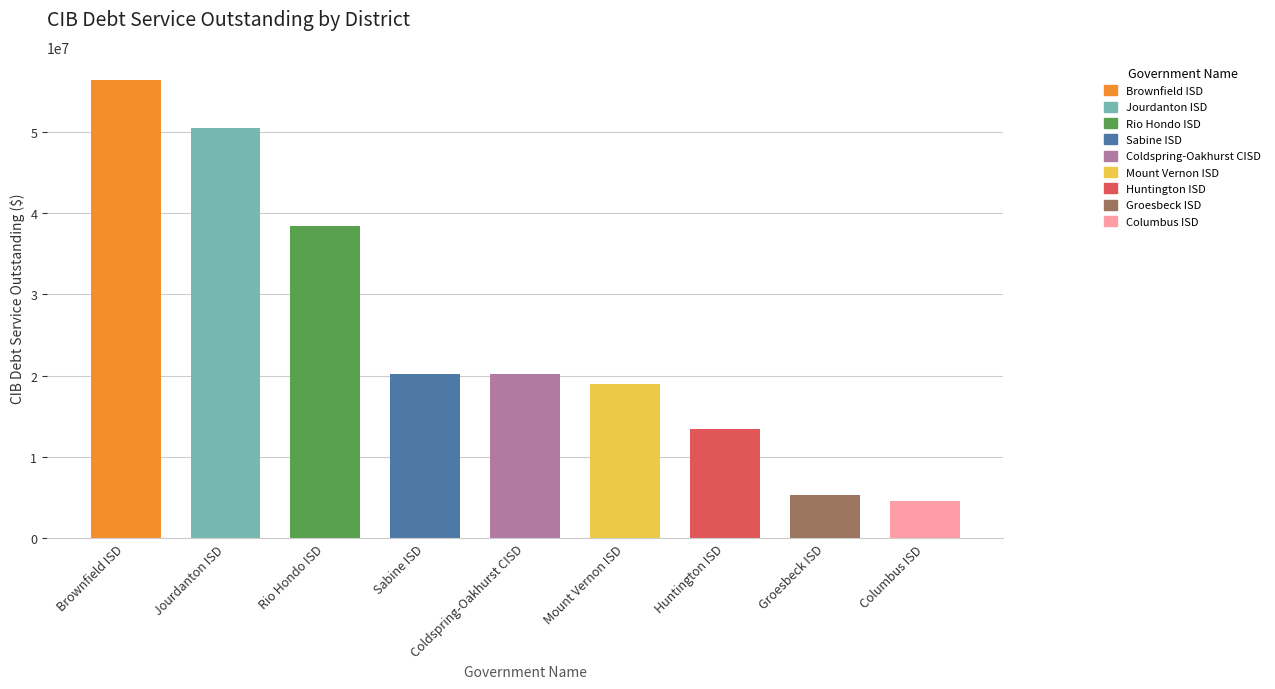

What is the ratio of the value at Columbus ISD to the value at Groesbeck ISD?

0.9